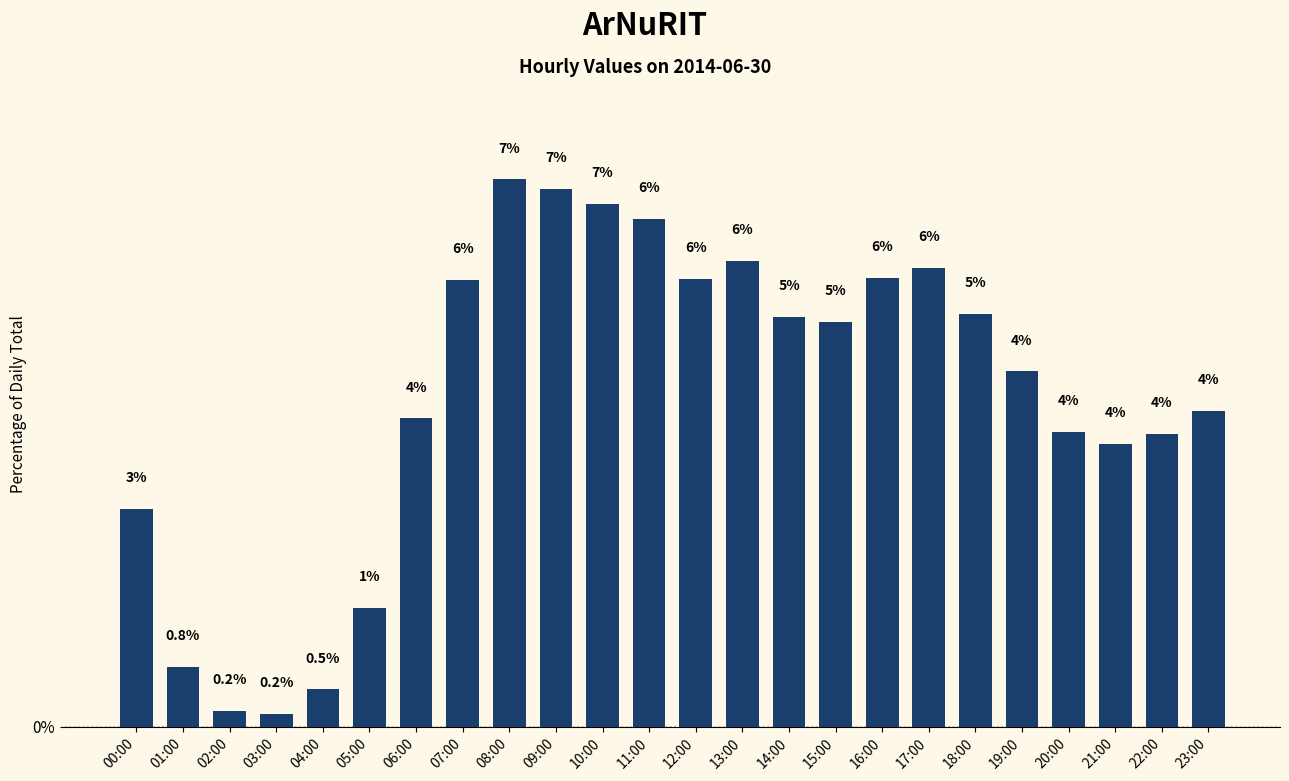

The value at 14:00 is 5.2. True or false?

True